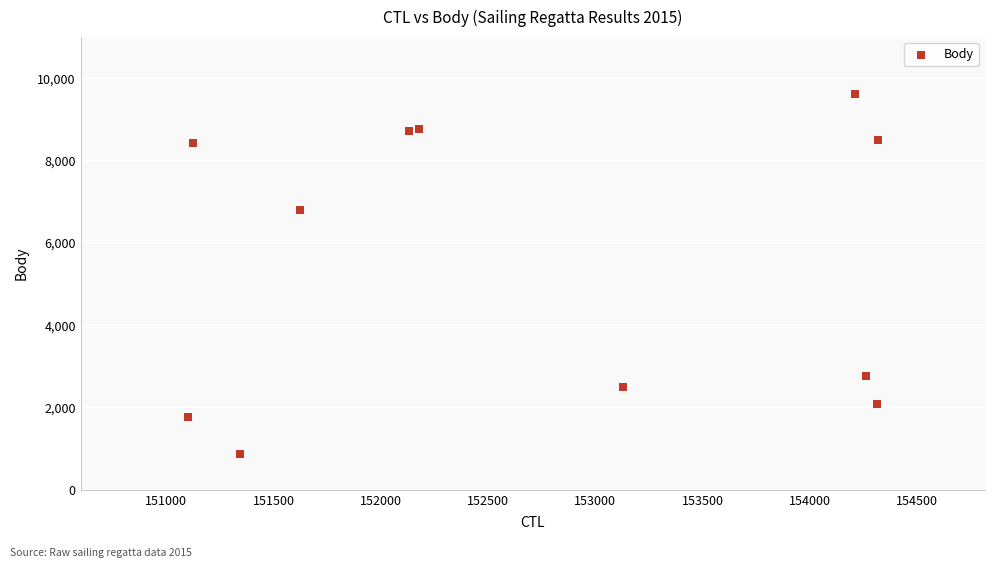

What Y value in the scatter plot is closest to 5248?

6791